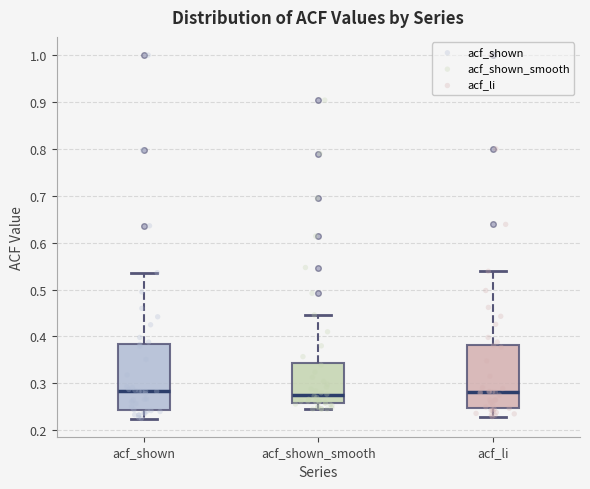

Reading left to right, transcribe this box plot: for each box, give where its median line is, the range the box spans, and where its two whiskers end, as read against the y-axis. The values are not printed on the chart, so give them approximately, as read against the axis.

acf_shown: median 0.28, box 0.24 to 0.38, whiskers 0.23 to 0.54
acf_shown_smooth: median 0.28, box 0.26 to 0.34, whiskers 0.25 to 0.45
acf_li: median 0.28, box 0.25 to 0.38, whiskers 0.23 to 0.54